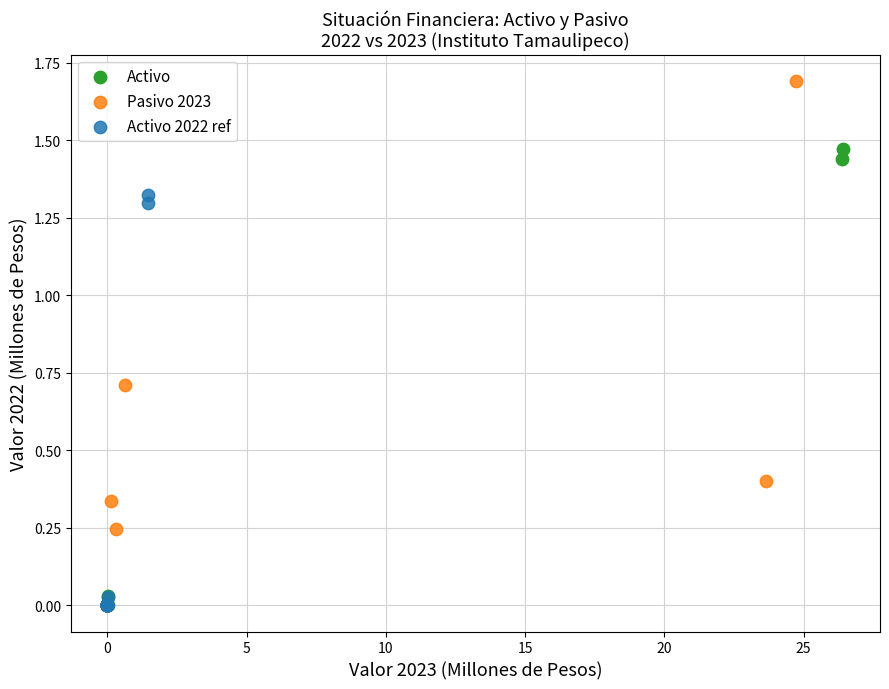

Which series has the widest spread of Y values?

Pasivo 2023